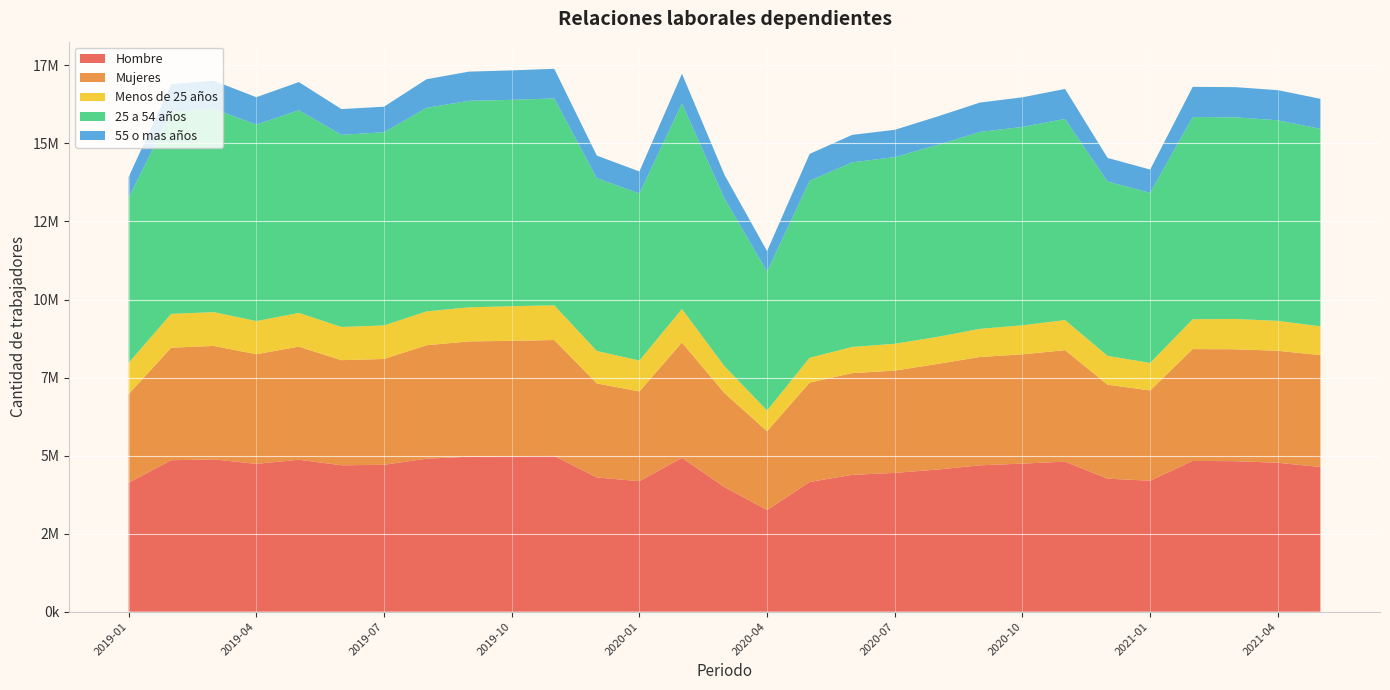

Reading left to right, what are all the values shown in this chart?

Hombre: 4130897	4851432	4878748	4735160	4866817	4689377	4705376	4900222	4964350	4981412	4989342	4298000	4180521	4925952	3989250	3256537	4155028	4382564	4445910	4552438	4688122	4743480	4805287	4260018	4195743	4828524	4820873	4770090	4635119
Mujeres: 2838185	3606118	3633974	3512604	3623796	3367753	3390183	3635516	3693335	3696040	3713133	3012898	2875336	3695387	3011222	2523160	3181968	3259621	3276847	3383167	3471225	3500112	3572746	3012191	2889691	3582797	3585398	3588003	3584398
Menos de 25 años: 1002148	1082627	1083875	1062151	1080657	1062791	1075211	1083623	1093070	1107870	1111921	1040988	989015	1075456	861352	665462	796707	837779	859776	866881	901186	930756	963921	922512	882051	956513	970294	958421	921032
25 a 54 años: 5288787	6467170	6512559	6294699	6492309	6156508	6187857	6520522	6615895	6611484	6626618	5536392	5354376	6582702	5372512	4450720	5671485	5914590	5979305	6145496	6309831	6355079	6444556	5584197	5452395	6479262	6460152	6425759	6327076
55 o mas años: 665243	892825	901424	876656	903134	824083	818923	917715	934736	944228	950124	722983	703023	952220	757388	655844	859778	880790	874888	914271	939313	948871	960536	758094	743430	966605	967054	965138	962738